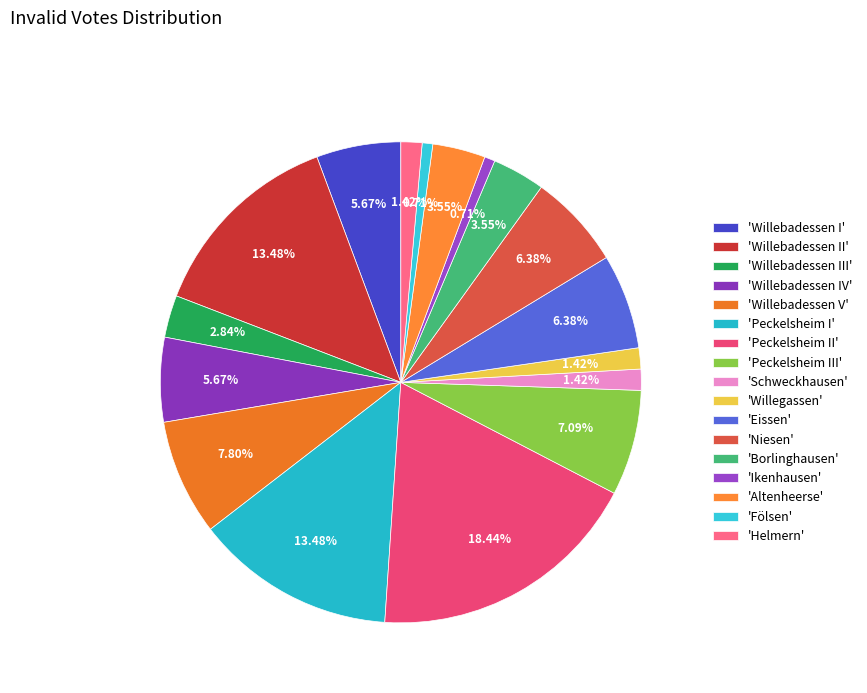

Rank the categories by value from highest to lowest.

Peckelsheim II, Willebadessen II, Peckelsheim I, Willebadessen V, Peckelsheim III, Eissen, Niesen, Willebadessen I, Willebadessen IV, Borlinghausen, Altenheerse, Willebadessen III, Schweckhausen, Willegassen, Helmern, Ikenhausen, Fölsen